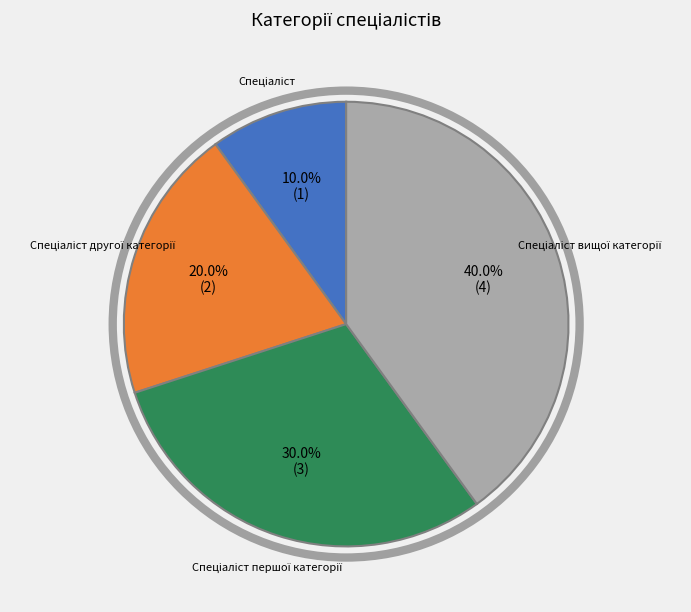

Is there any slice that represents more than half of the pie?

No